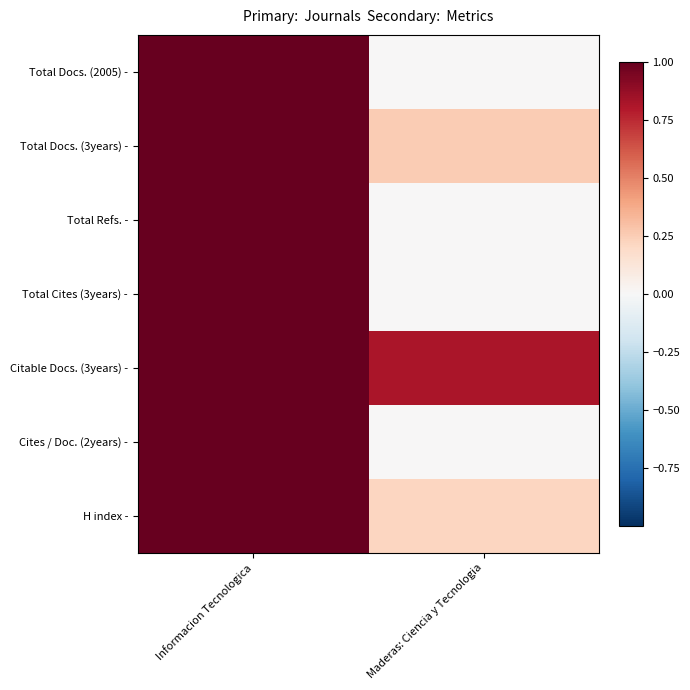

At which category does the chart reach its minimum across all series?

Maderas: Ciencia y Tecnologia